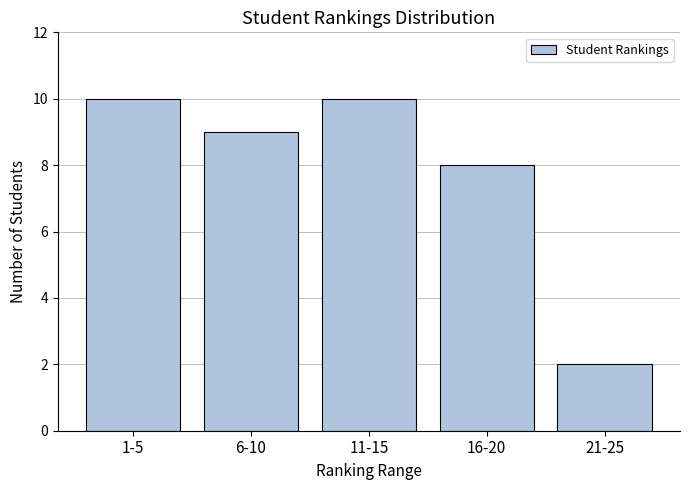

Reading right to left, transcribe all the data shown in this chart.

2	8	10	9	10